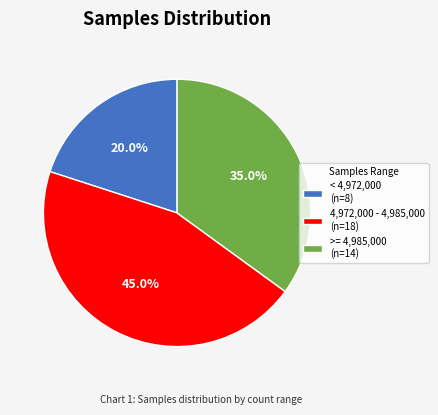

How many segments does this pie chart have?

3